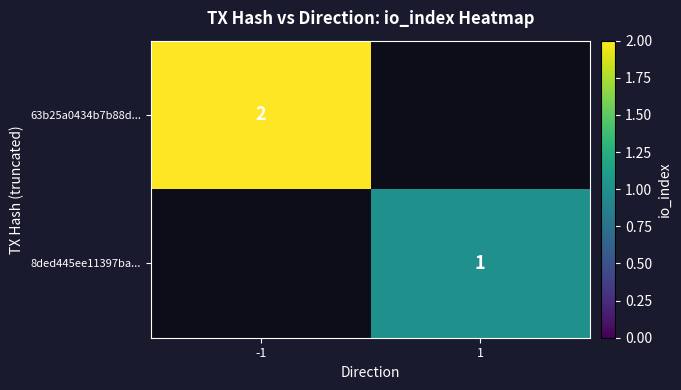

Is it true that 63b25a0434b7b88d... equals 3 at -1?

False